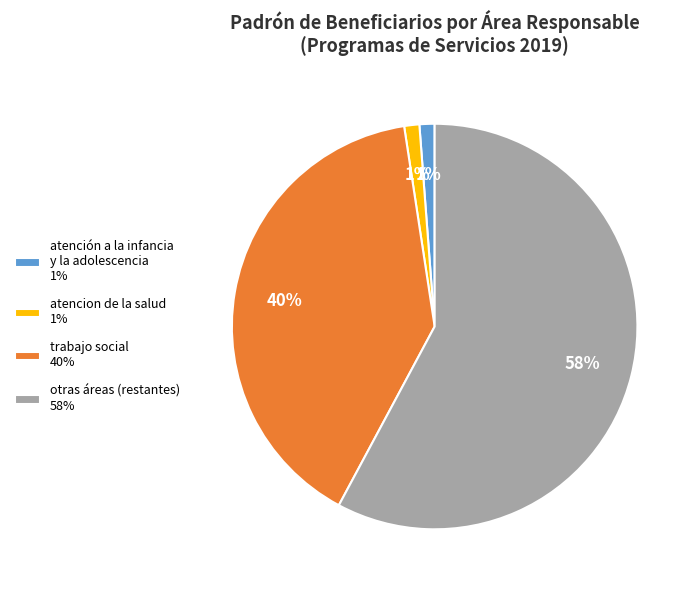

Is there a majority slice in this chart?

Yes